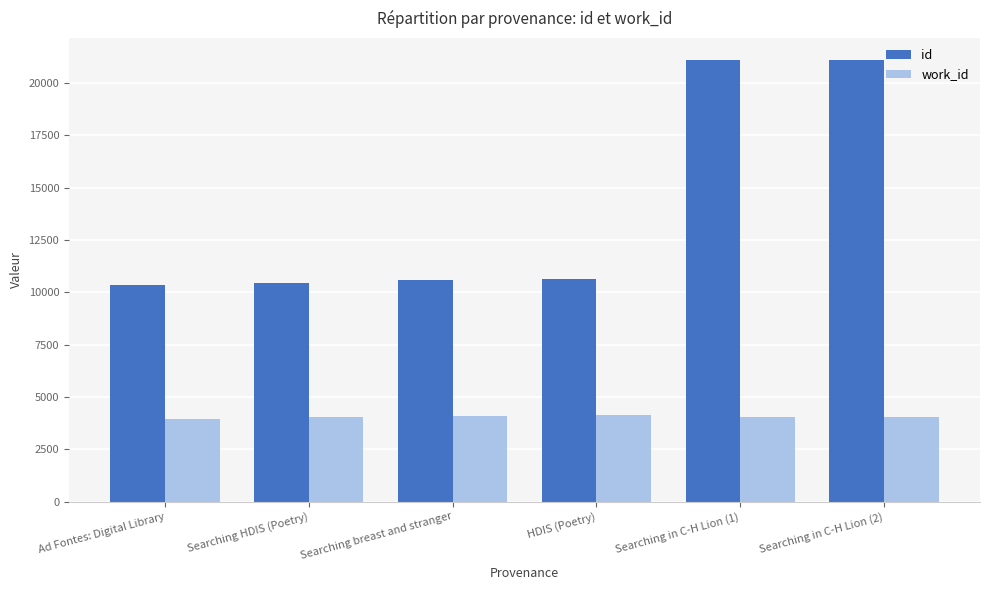

Which series has the largest range (max minus min)?

id